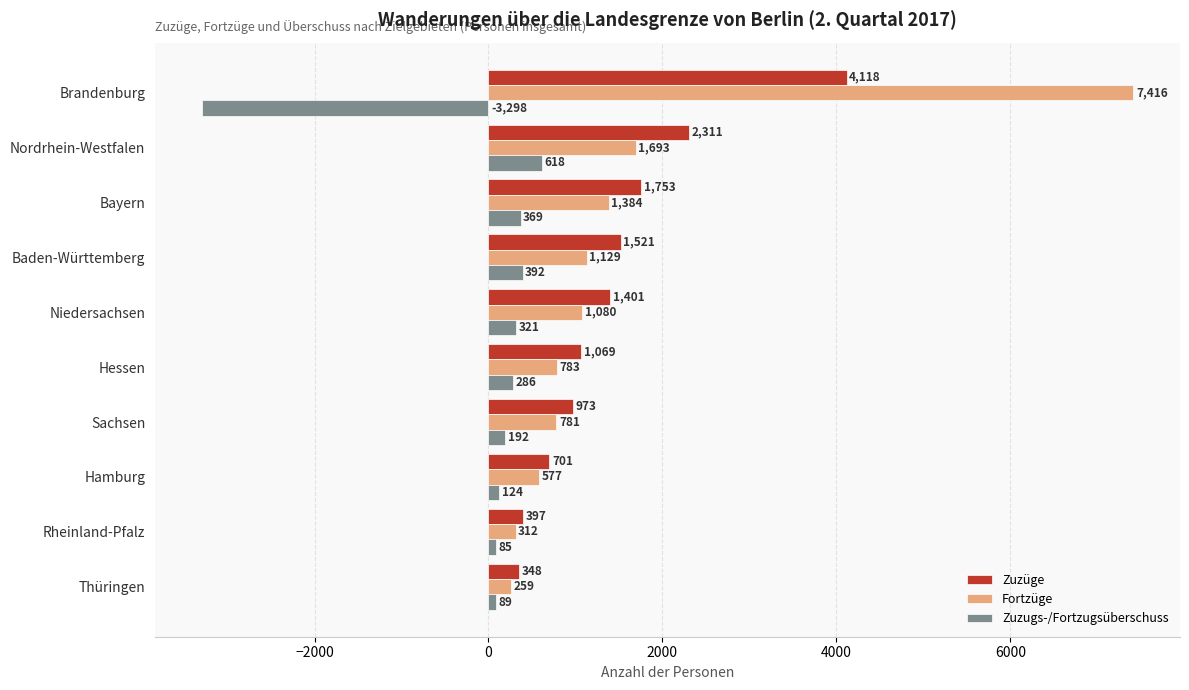

Which series has the largest total across all categories?

Fortzüge